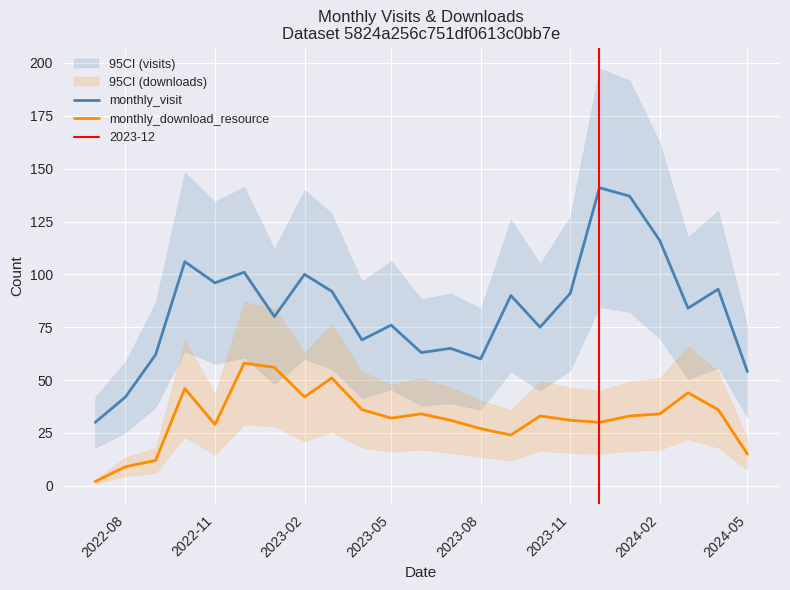

What is the difference between the second highest and second lowest values in the monthly_download_resource series?

47